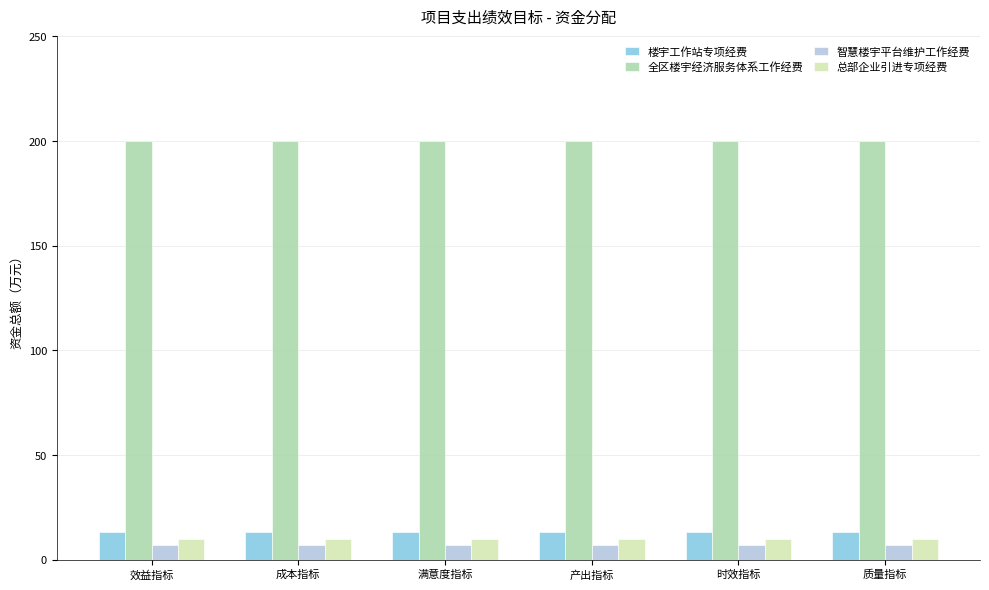

Reading left to right, what are all the values shown in this chart?

楼宇工作站专项经费: 13.0	13.0	13.0	13.0	13.0	13.0
全区楼宇经济服务体系工作经费: 200.0	200.0	200.0	200.0	200.0	200.0
智慧楼宇平台维护工作经费: 6.8	6.8	6.8	6.8	6.8	6.8
总部企业引进专项经费: 10.0	10.0	10.0	10.0	10.0	10.0